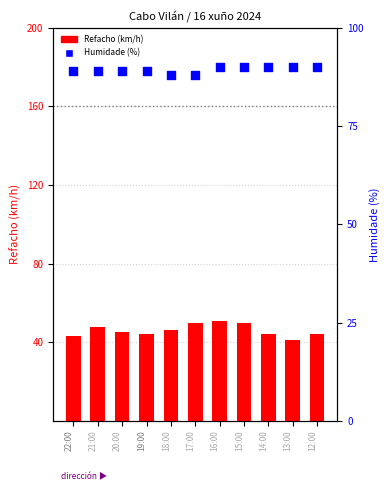

What are all the series names shown in the legend?

Refacho (km/h), Humidade (%)